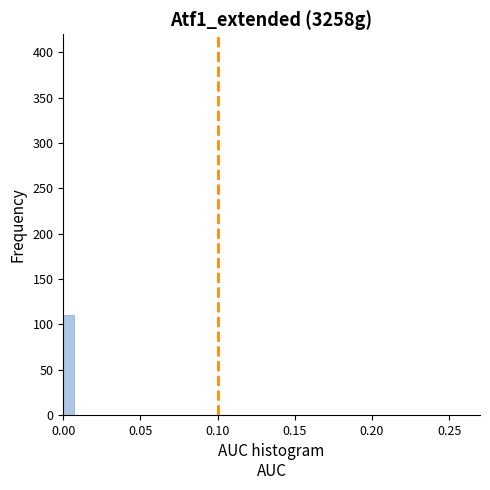

Read against the x-axis, roughly where is the centre of the tallest bar?

0.005